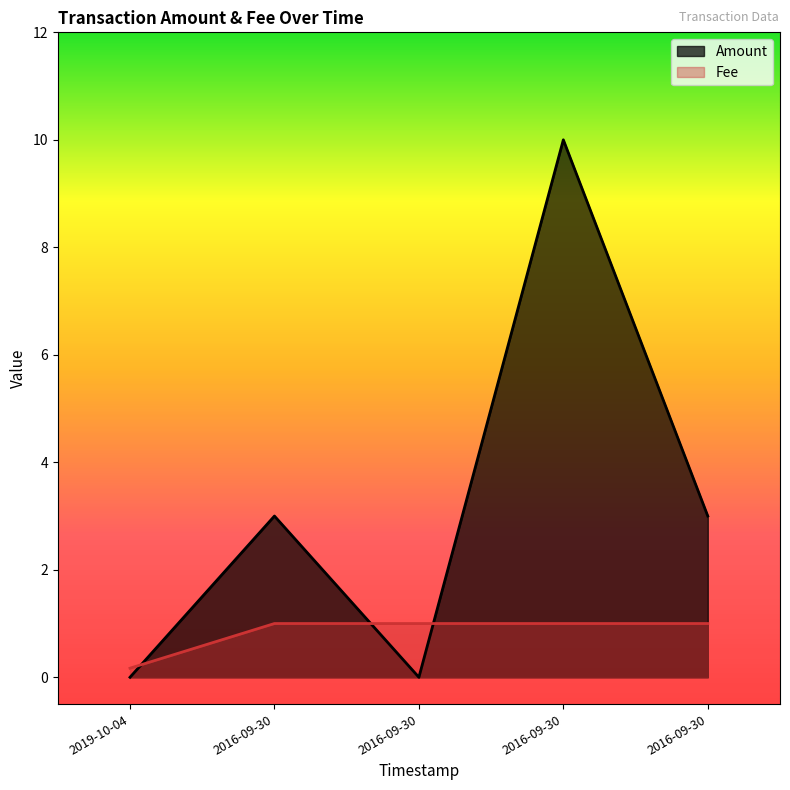

How many lines are shown in the chart?

2